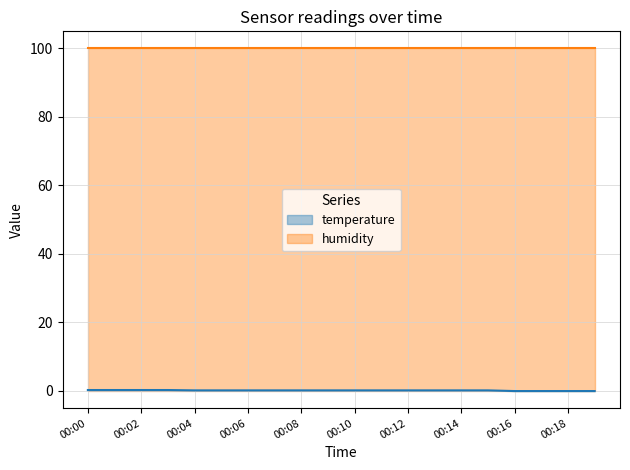

Rank the categories by value from highest to lowest.

00:00, 00:01, 00:02, 00:03, 00:04, 00:05, 00:06, 00:07, 00:08, 00:09, 00:10, 00:11, 00:12, 00:13, 00:14, 00:15, 00:16, 00:17, 00:18, 00:19